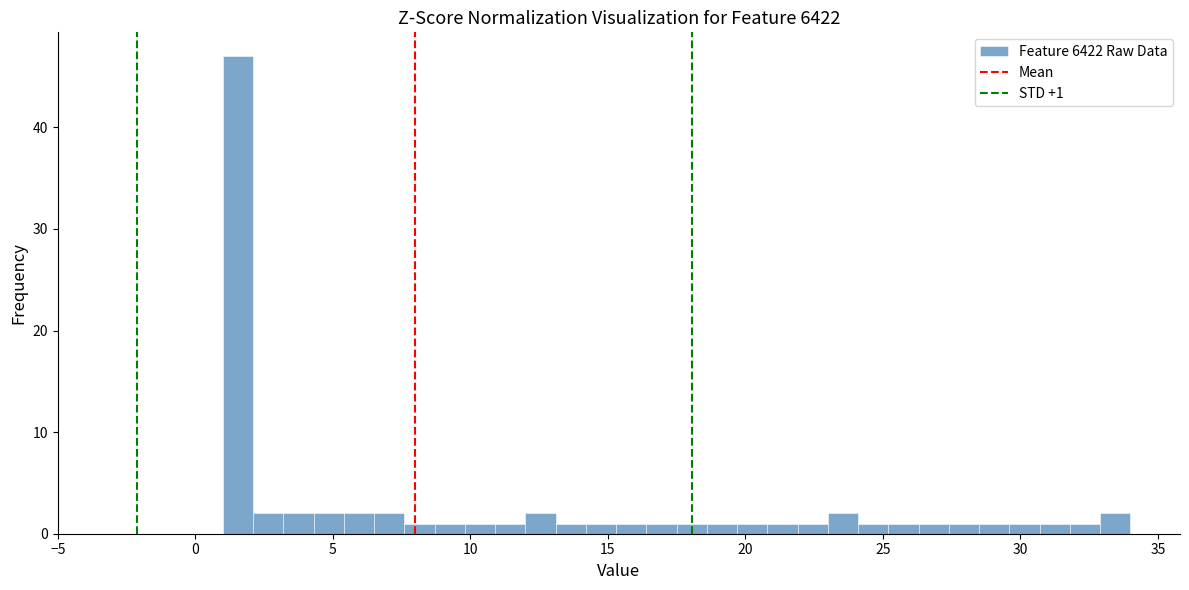

Around what value on the x-axis is the tallest bar? Give the approximate position of its centre, as read against the axis.

1.5